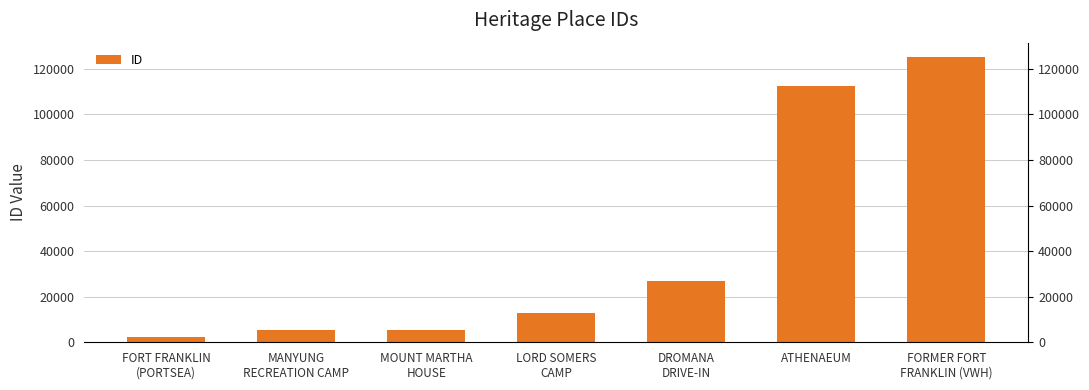

How many bars are there in total?

7